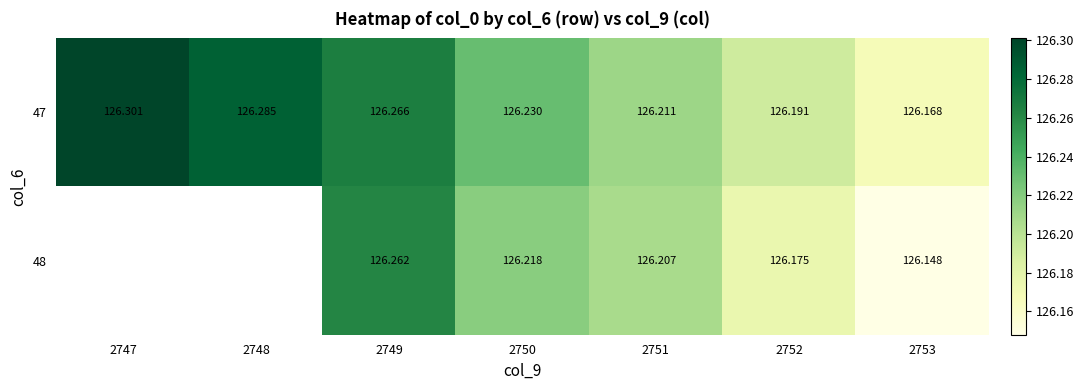

What is the maximum value for 47?

126.3